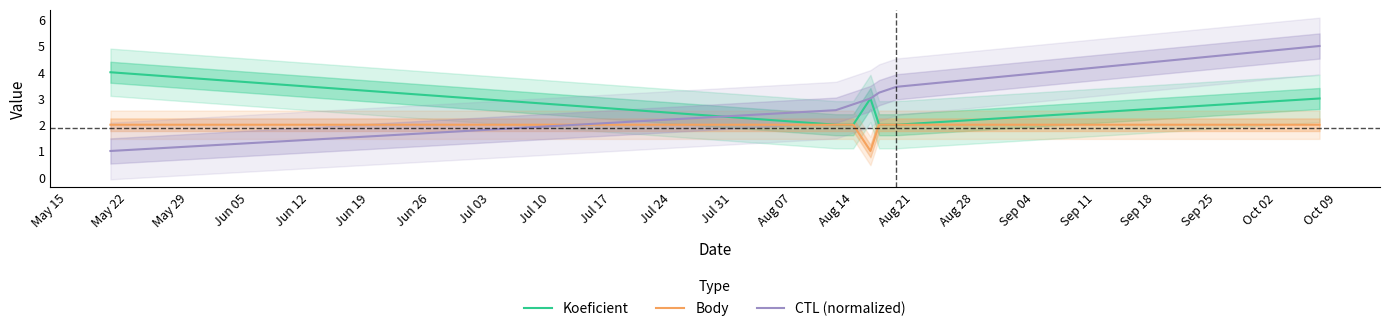

How many lines are shown in the chart?

3